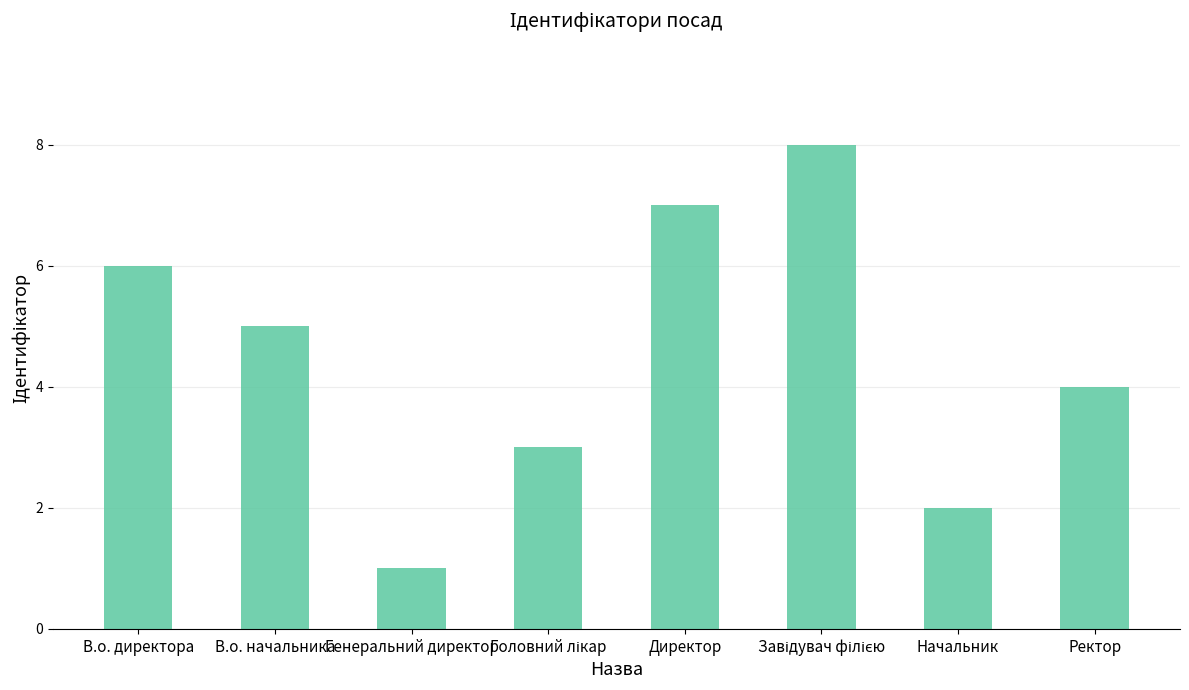

The chart shows a value of 3 at В.о. начальника. True or false?

False